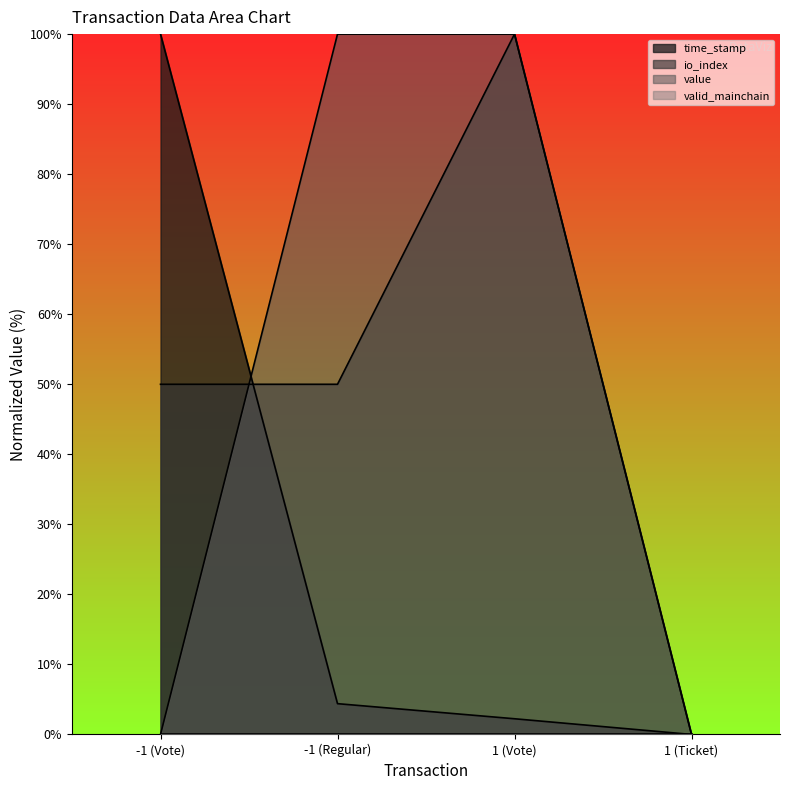

True or false: value has a value of 100.0 at 1 (Vote).

True